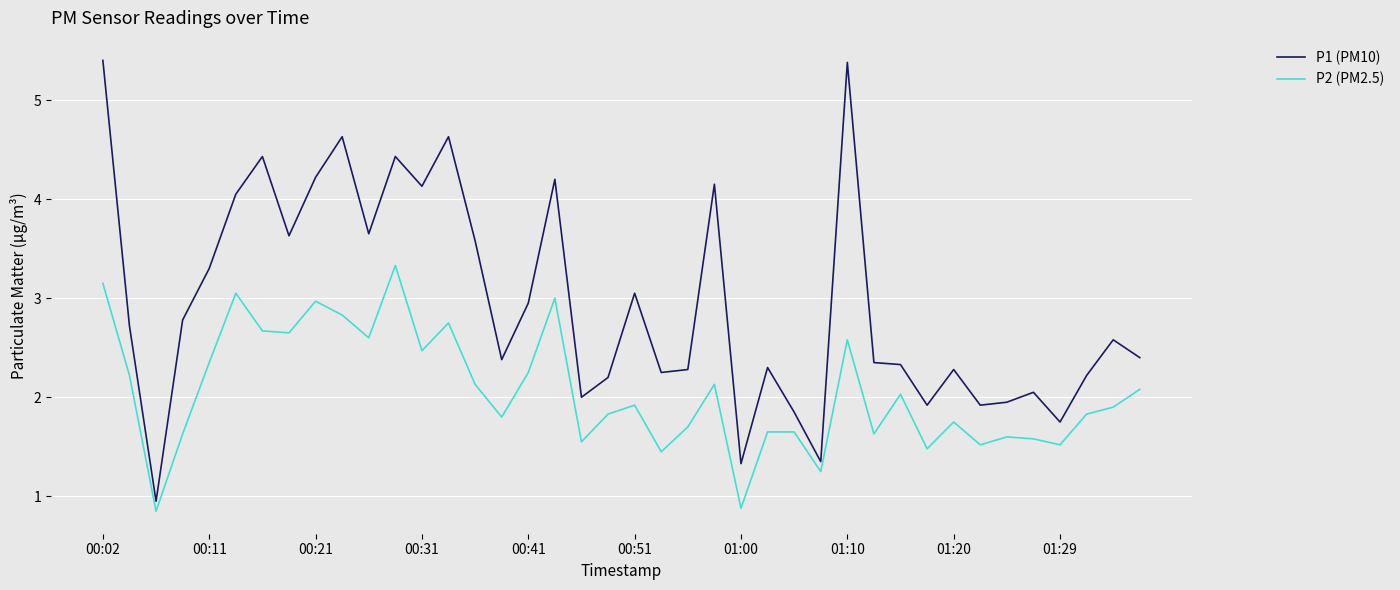

Rank the series by their maximum value, from highest to lowest.

P1 (PM10), P2 (PM2.5)